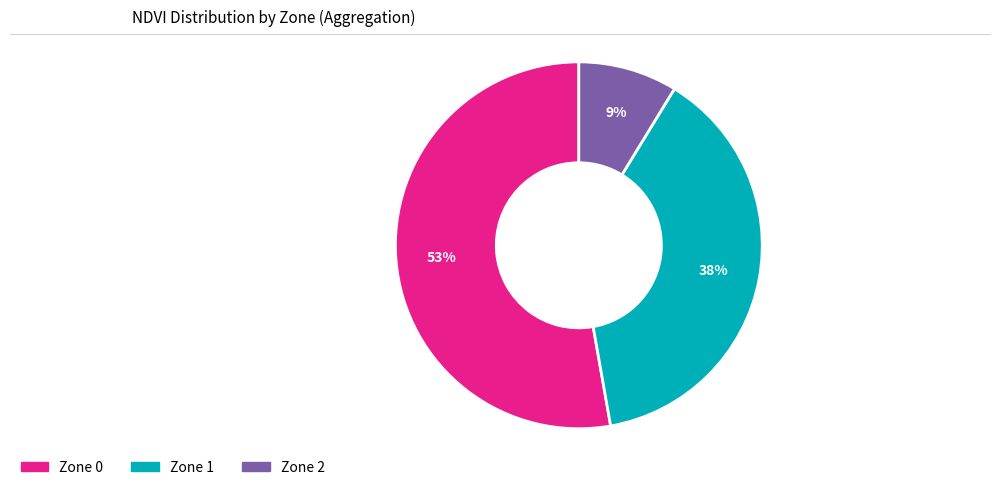

To the nearest percent, what is the difference between the largest and smallest slice percentages?

44%